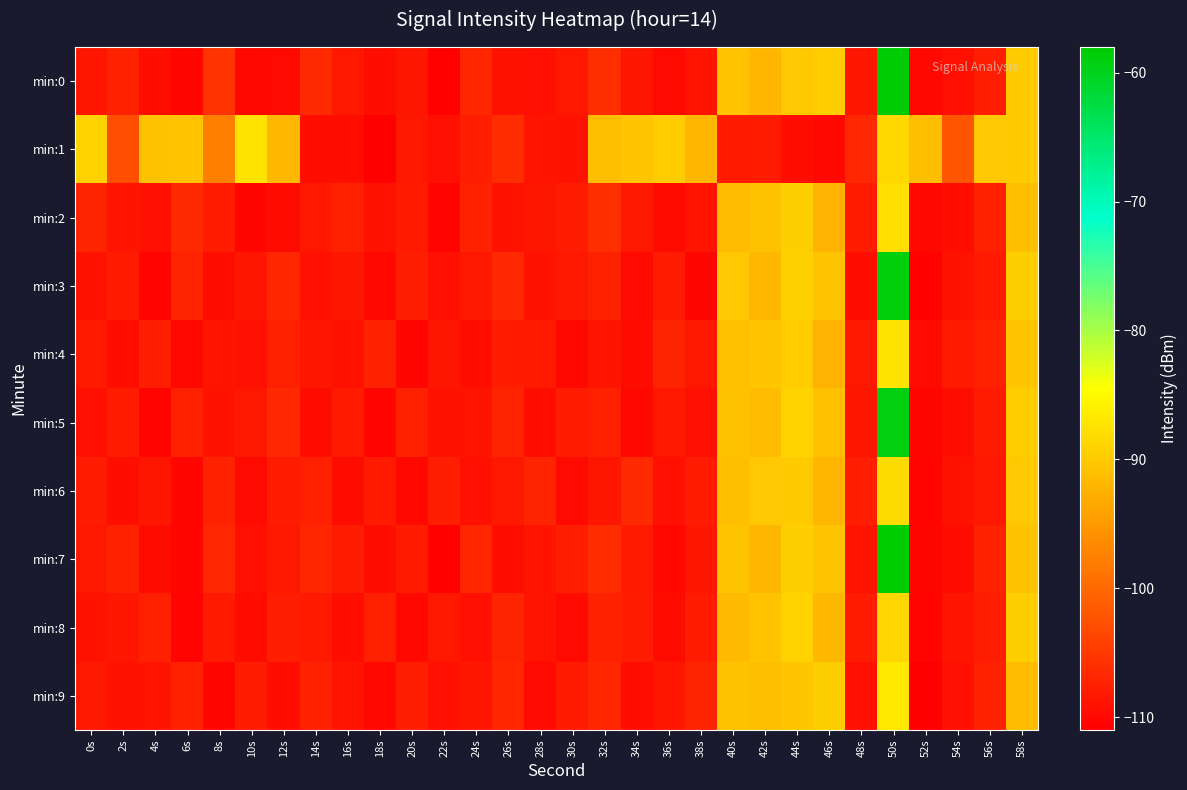

What is the maximum value shown in the chart?

-57.8